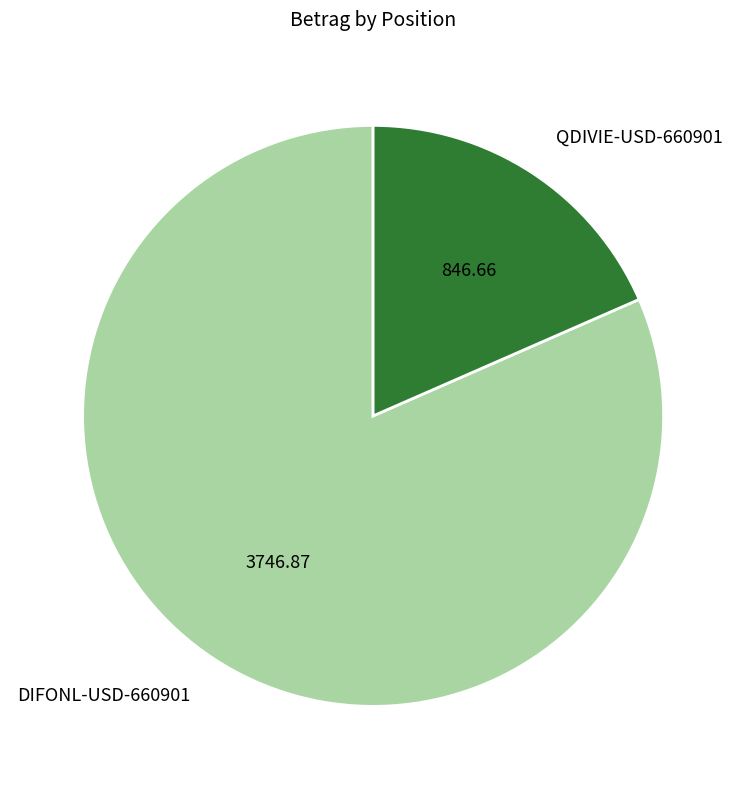

Which slice represents more than half of the pie?

DIFONL-USD-660901